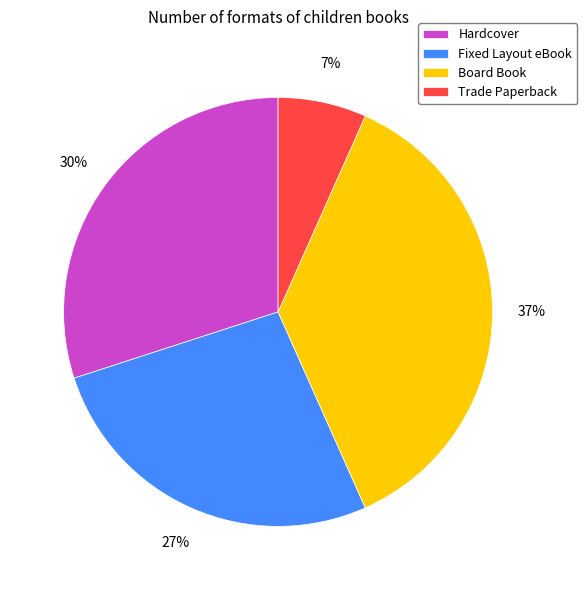

To the nearest percent, what is the difference between the largest and smallest slice percentages?

30%